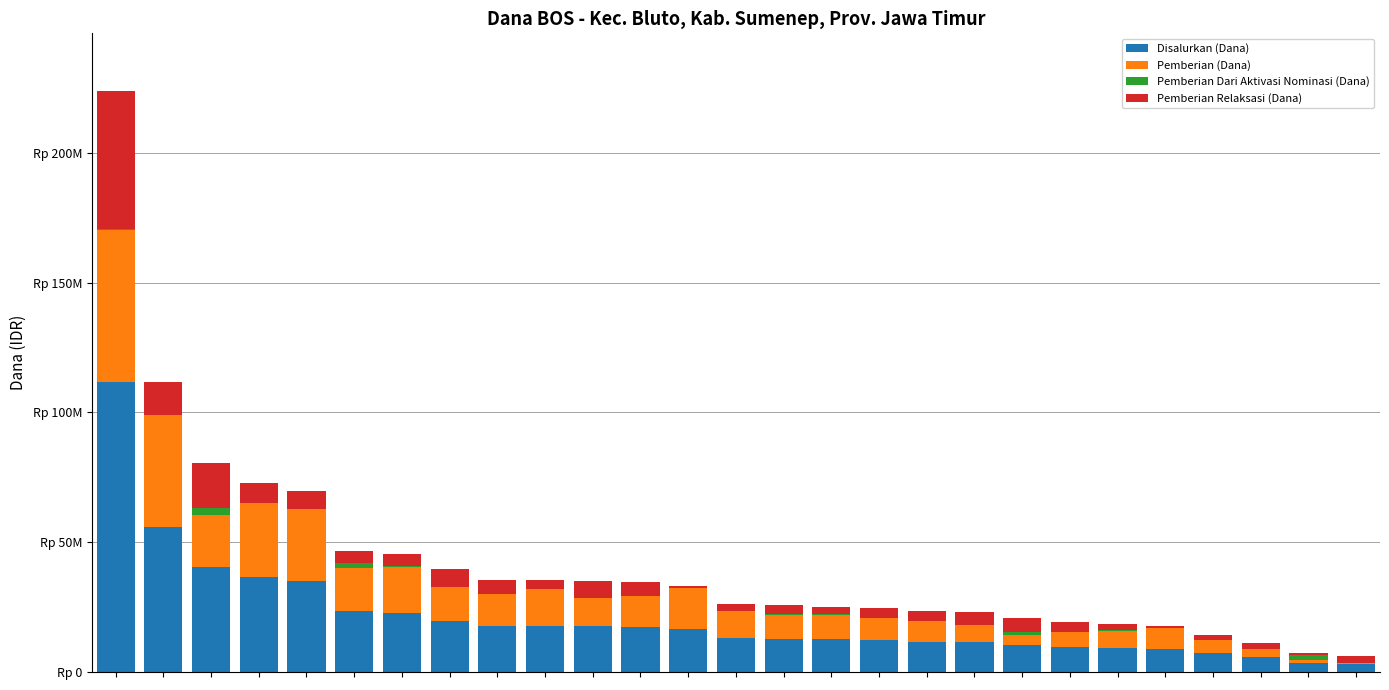

What are all the series names shown in the legend?

Disalurkan (Dana), Pemberian (Dana), Pemberian Dari Aktivasi Nominasi (Dana), Pemberian Relaksasi (Dana)